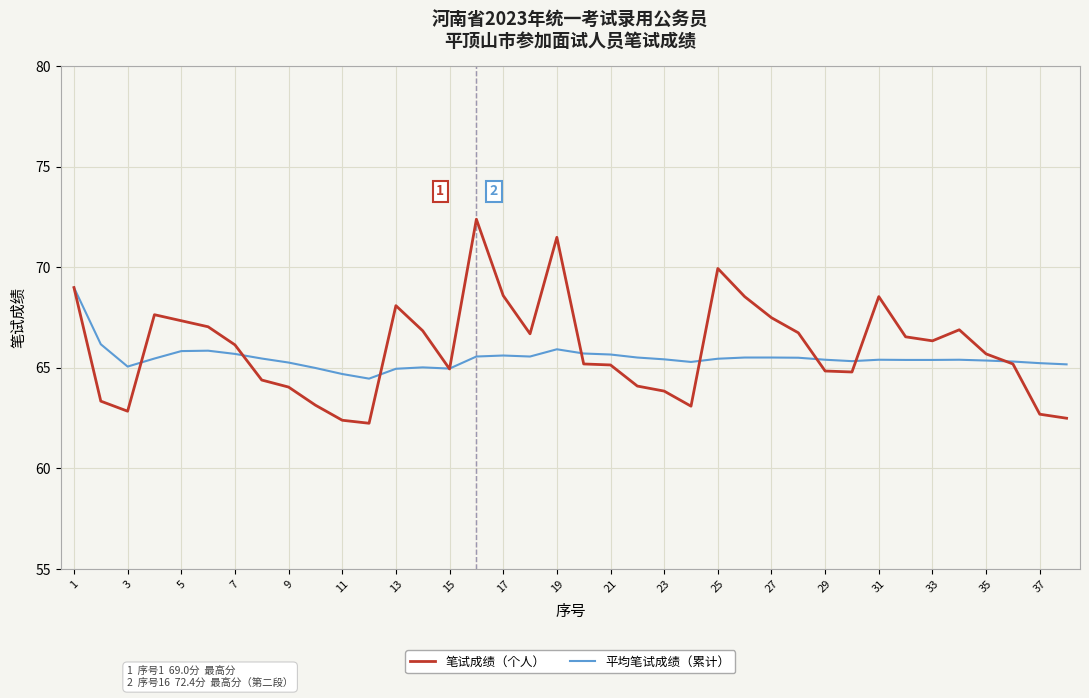

What is the greatest value displayed?

72.4